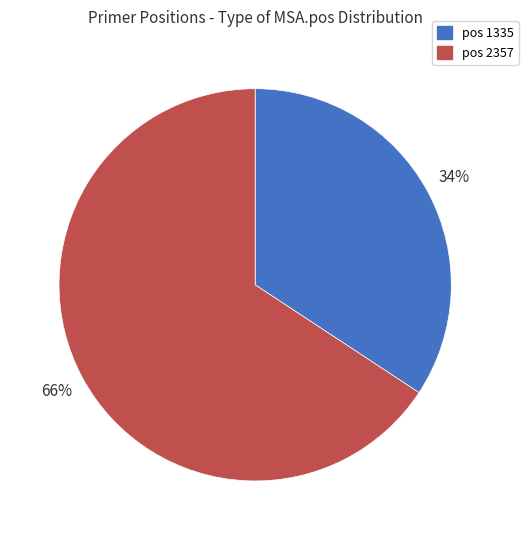

To the nearest percent, what is the average slice percentage?

50%